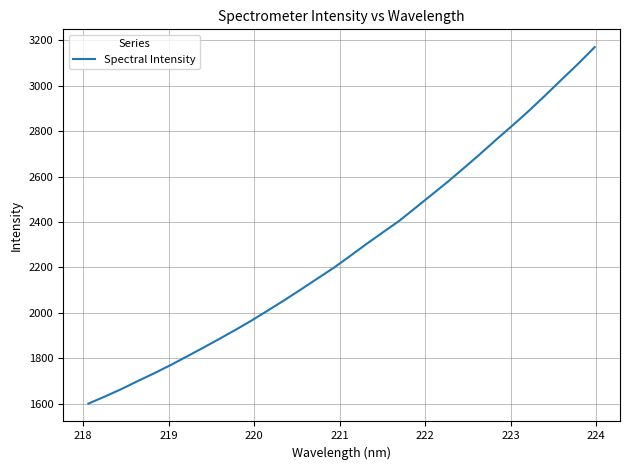

What is the minimum value shown in the chart?

1600.1